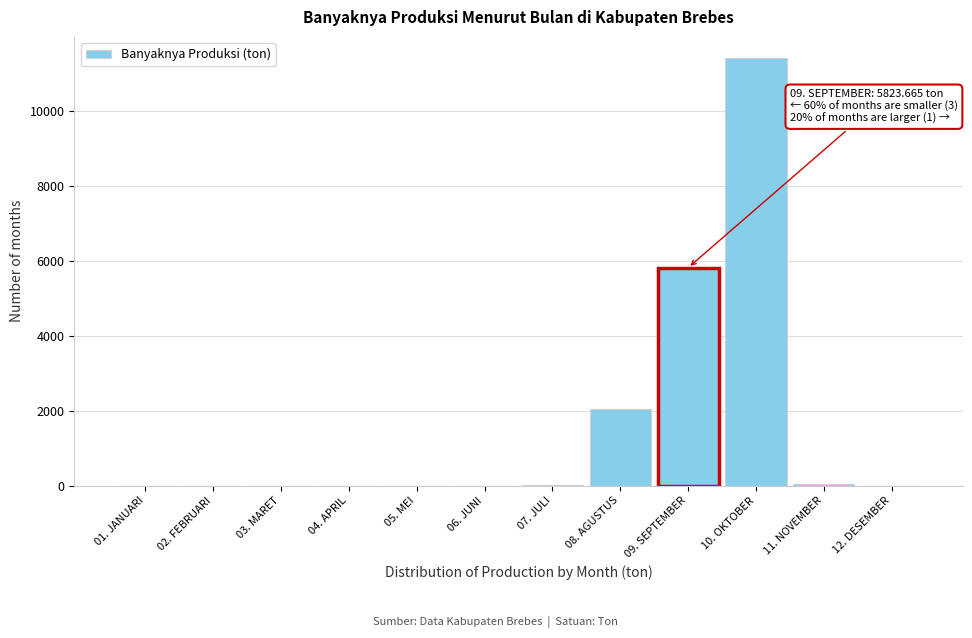

Is it true that the value at 03. MARET is 0.0?

True